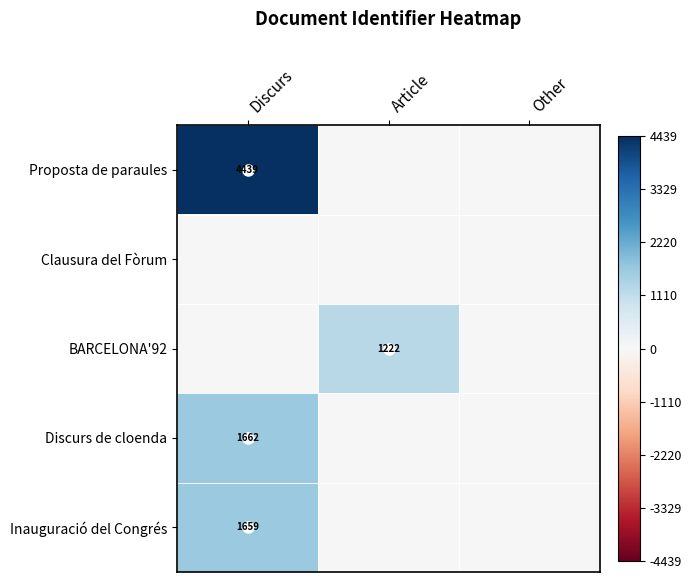

True or false: Proposta de paraules has a value of 6850 at Discurs.

False